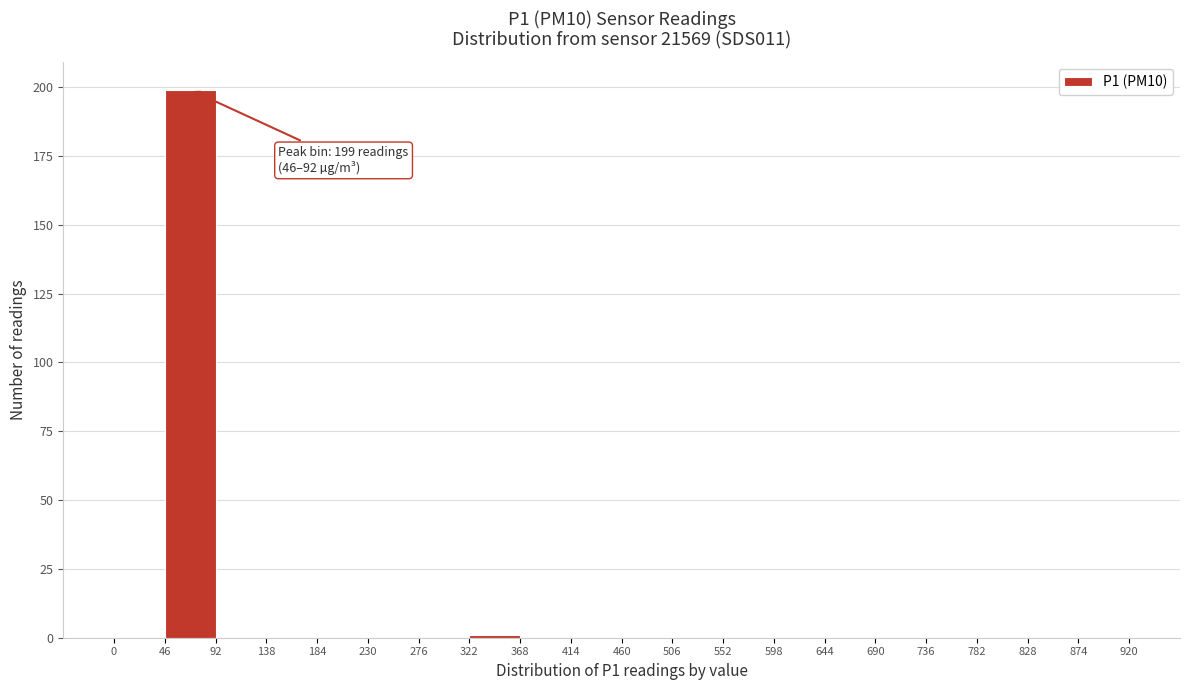

Over which range of the x-axis is the bar tallest?

46 to 92